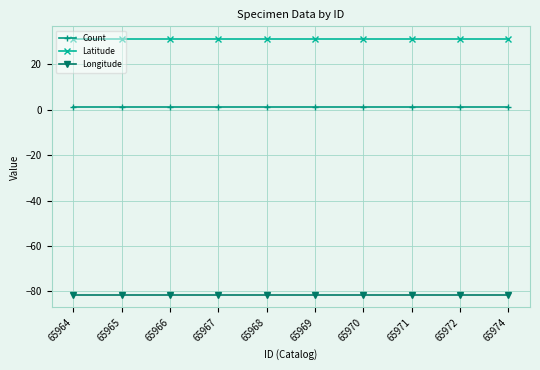

True or false: Latitude and Count intersect in this chart.

False